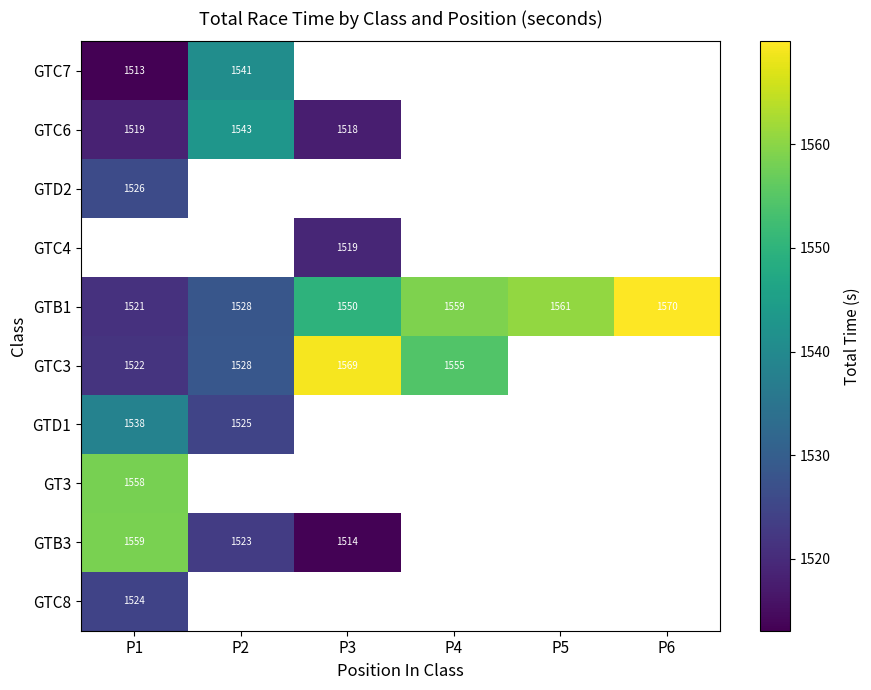

What is the smallest value displayed?

1513.1